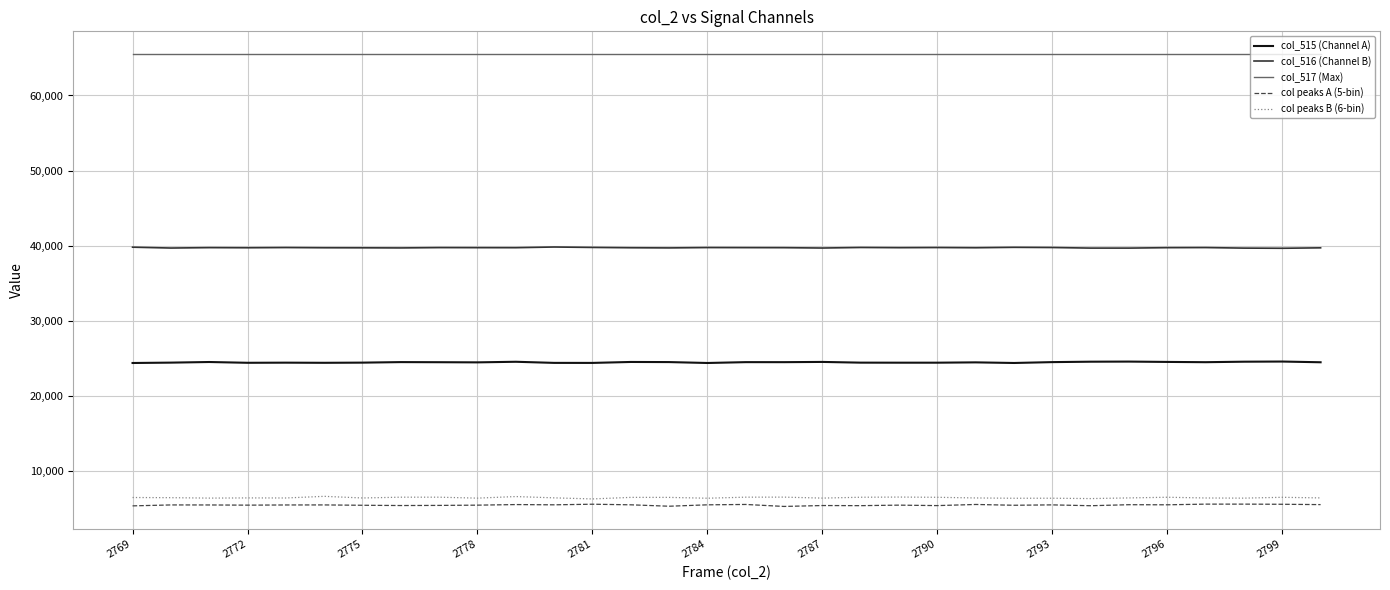

What is the minimum value shown in the chart?

5236